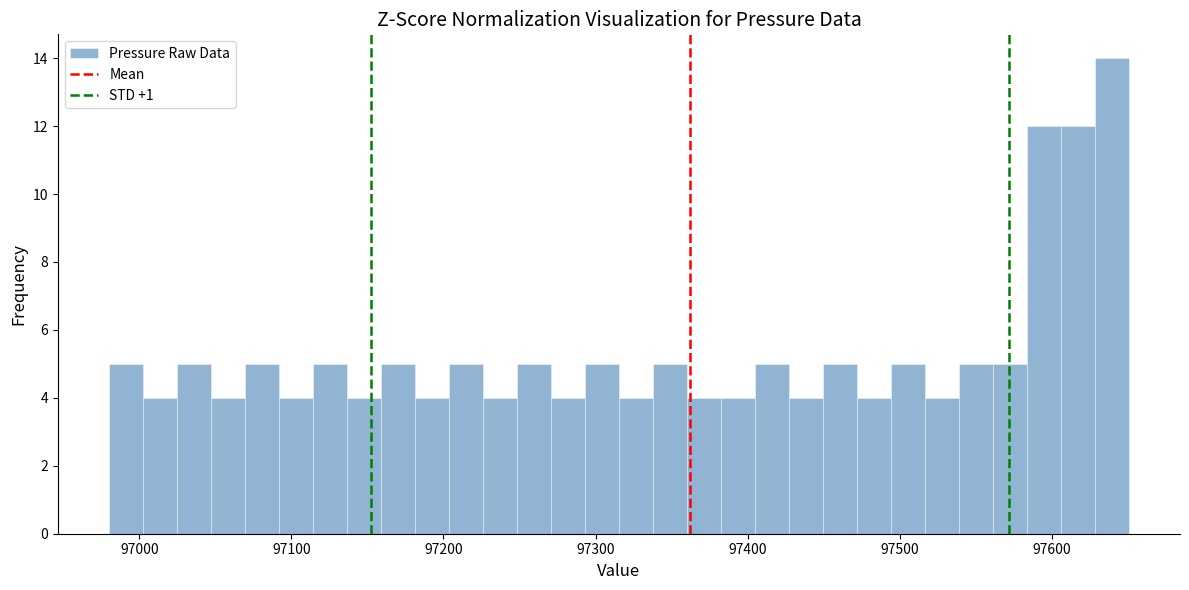

Read against the x-axis, roughly where is the centre of the tallest bar?

97640